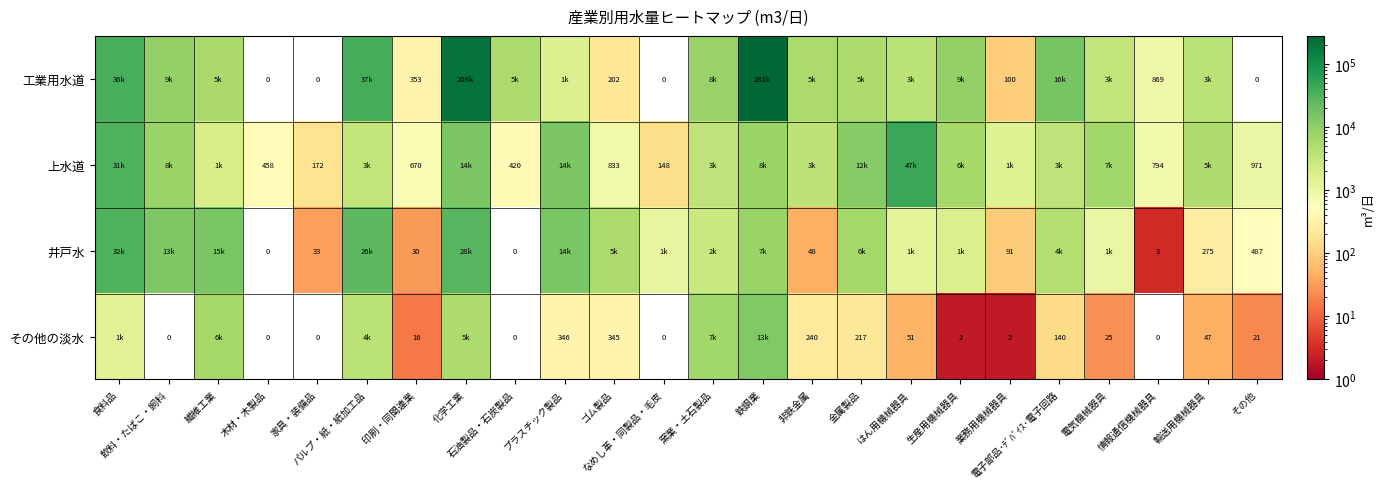

Is it true that 井戸水 equals 0 at 石油製品・石炭製品?

True